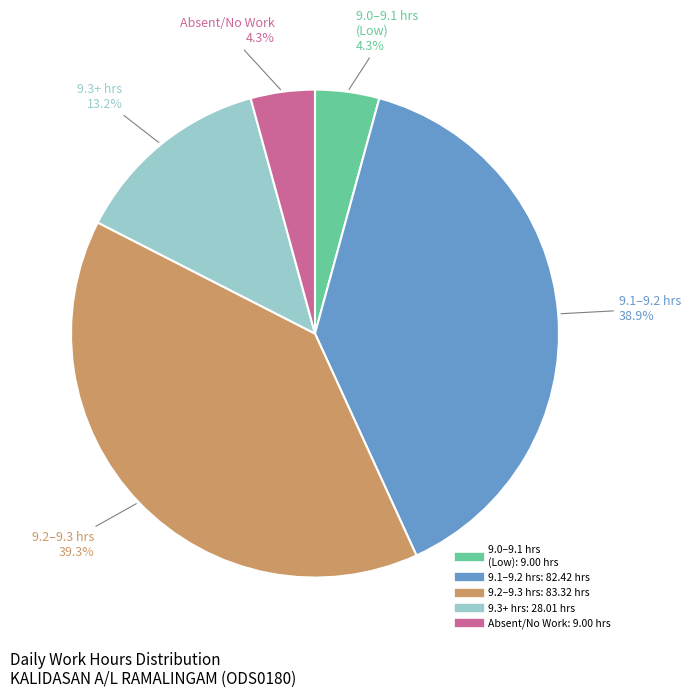

How many segments does this pie chart have?

5